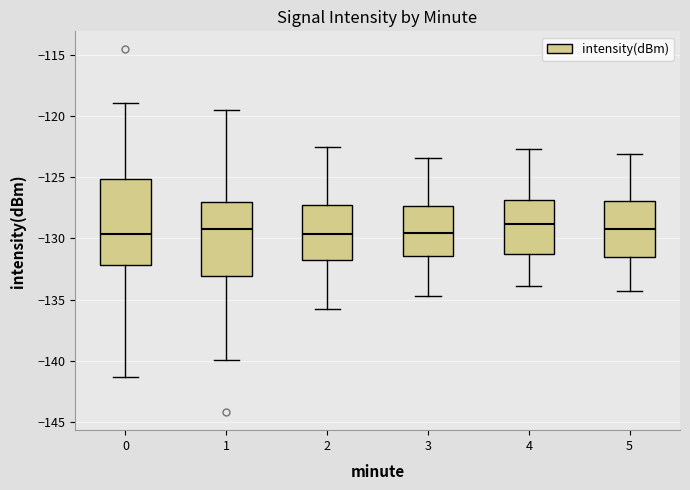

Reading left to right, read every box against the y-axis: the position of its median line, the range the box covers, and the ends of its whiskers. The values are not printed on the chart, so give them approximately, as read against the axis.

0: median -129.5, box -132.0 to -125.0, whiskers -141.5 to -119.0
1: median -129.0, box -133.0 to -127.0, whiskers -140.0 to -119.5
2: median -129.5, box -131.5 to -127.0, whiskers -136.0 to -122.5
3: median -129.5, box -131.5 to -127.5, whiskers -134.5 to -123.5
4: median -129.0, box -131.5 to -127.0, whiskers -134.0 to -122.5
5: median -129.0, box -131.5 to -127.0, whiskers -134.5 to -123.0